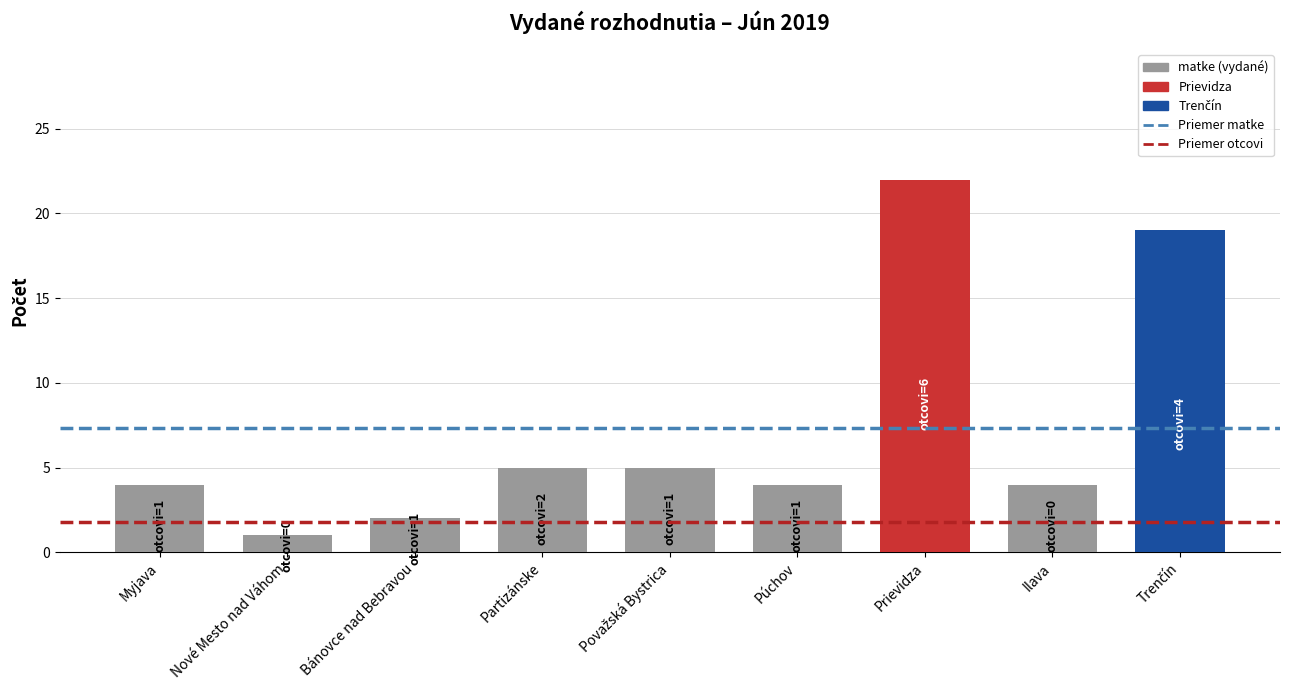

What is the difference between the second highest and minimum values?

18